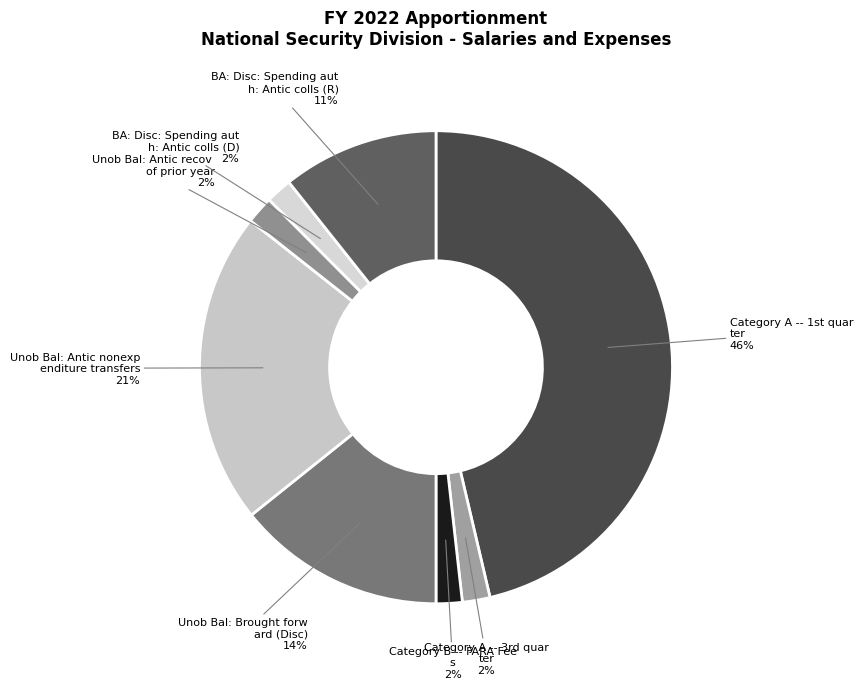

How many slices are in this pie chart?

8